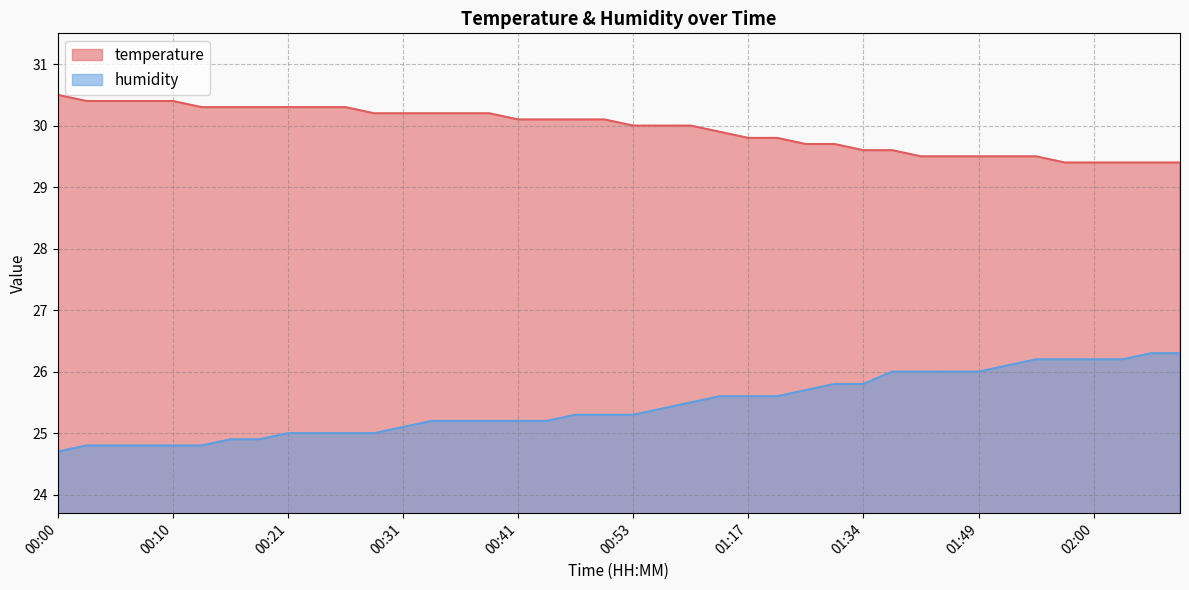

Rank the series by their average value, from lowest to highest.

humidity, temperature